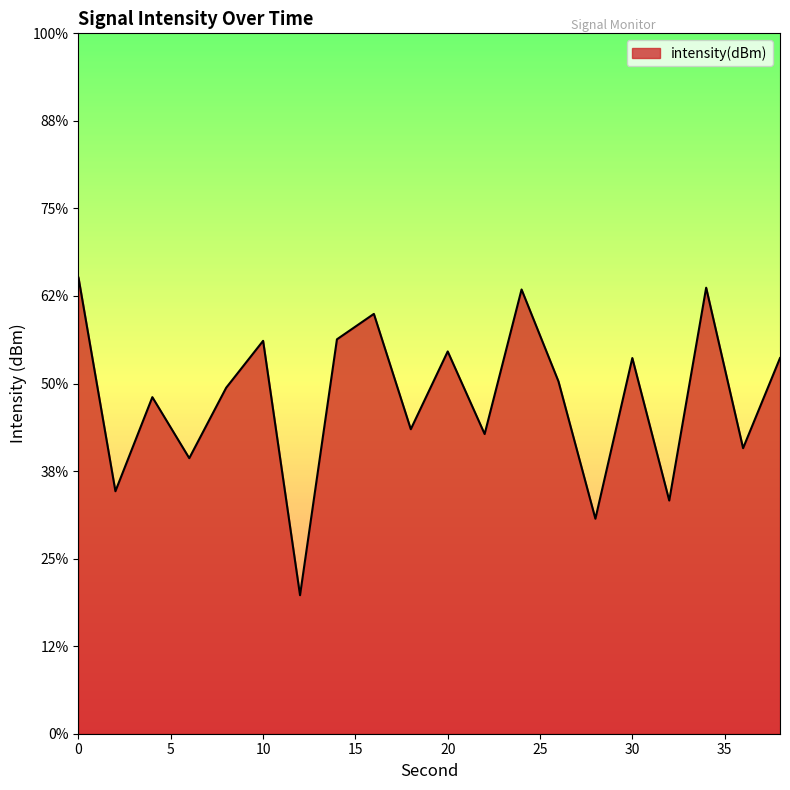

Does the chart display data point markers on the line(s)?

No